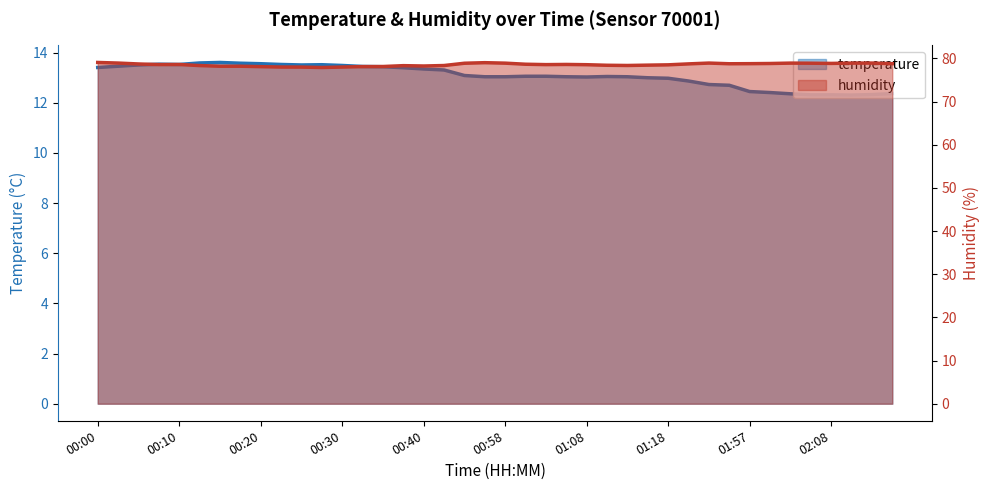

Read the humidity value at 02:15.

78.8